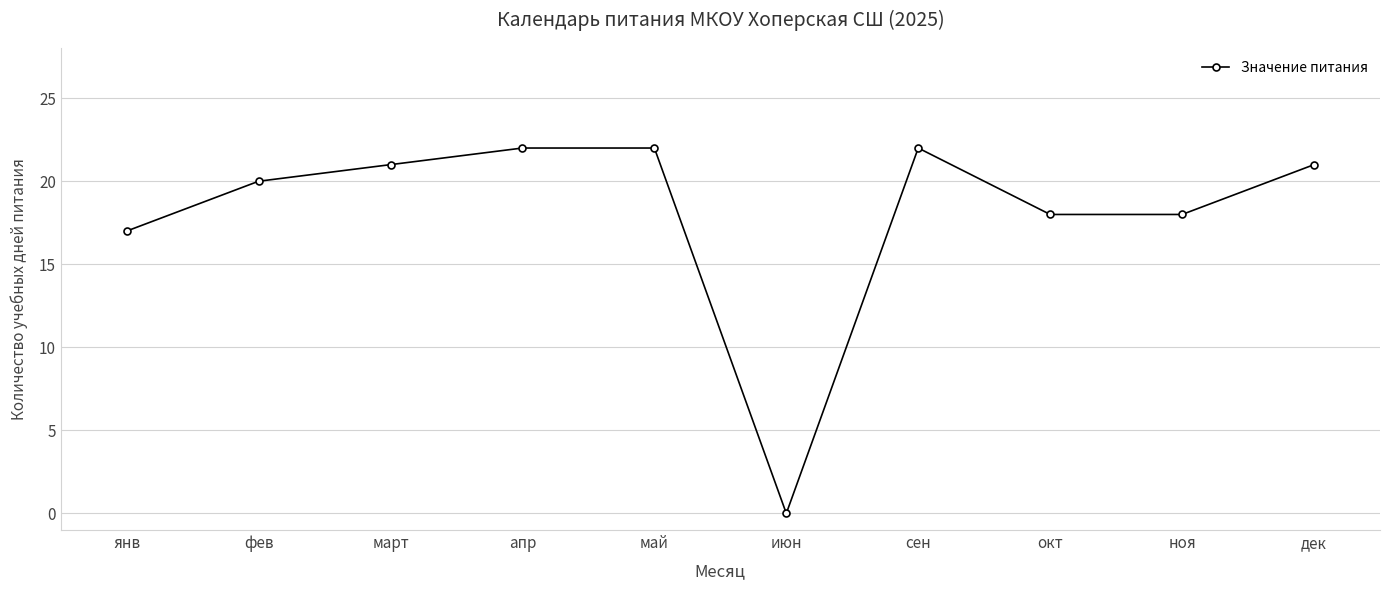

What is the label of the 4th point from the right?

сен